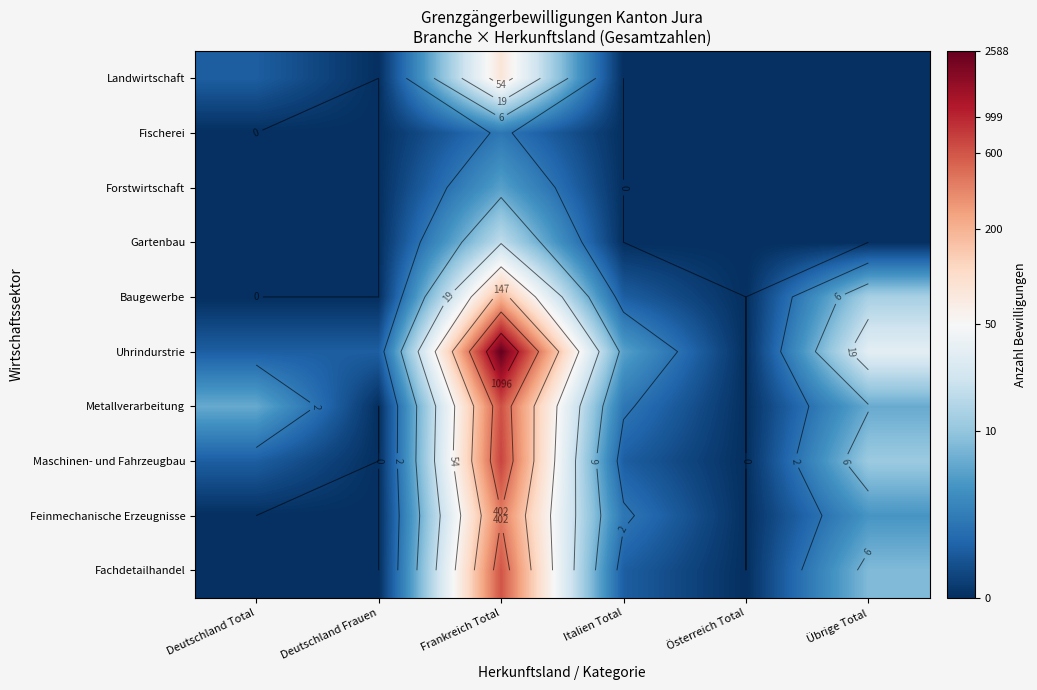

At how many categories does at least one series exceed 1?

4